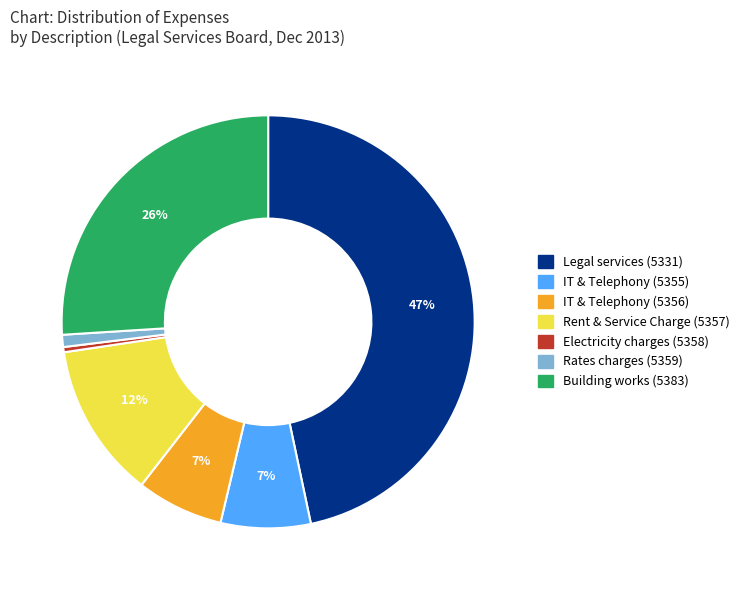

To the nearest percent, what is the combined percentage of IT & Telephony (5355) and Electricity charges (5358)?

7%